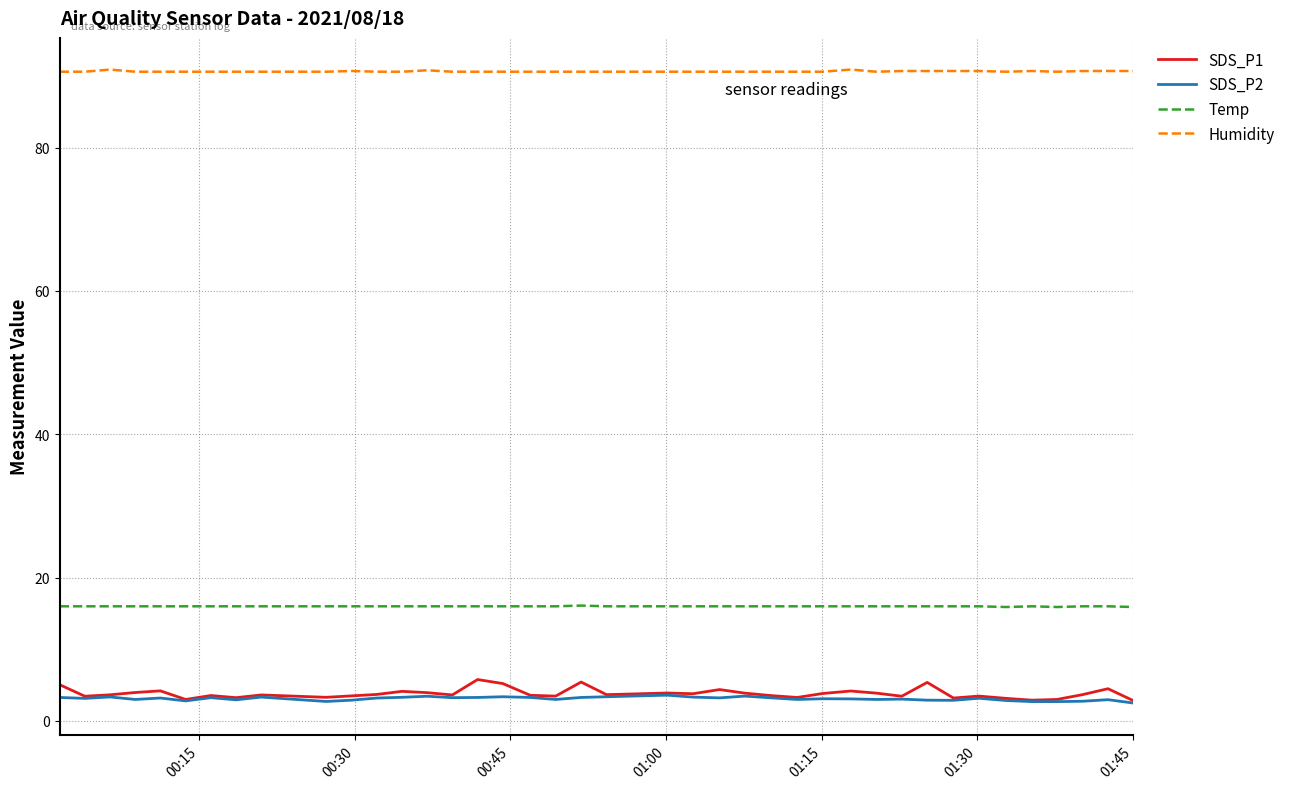

Which series has the largest total across all categories?

Humidity